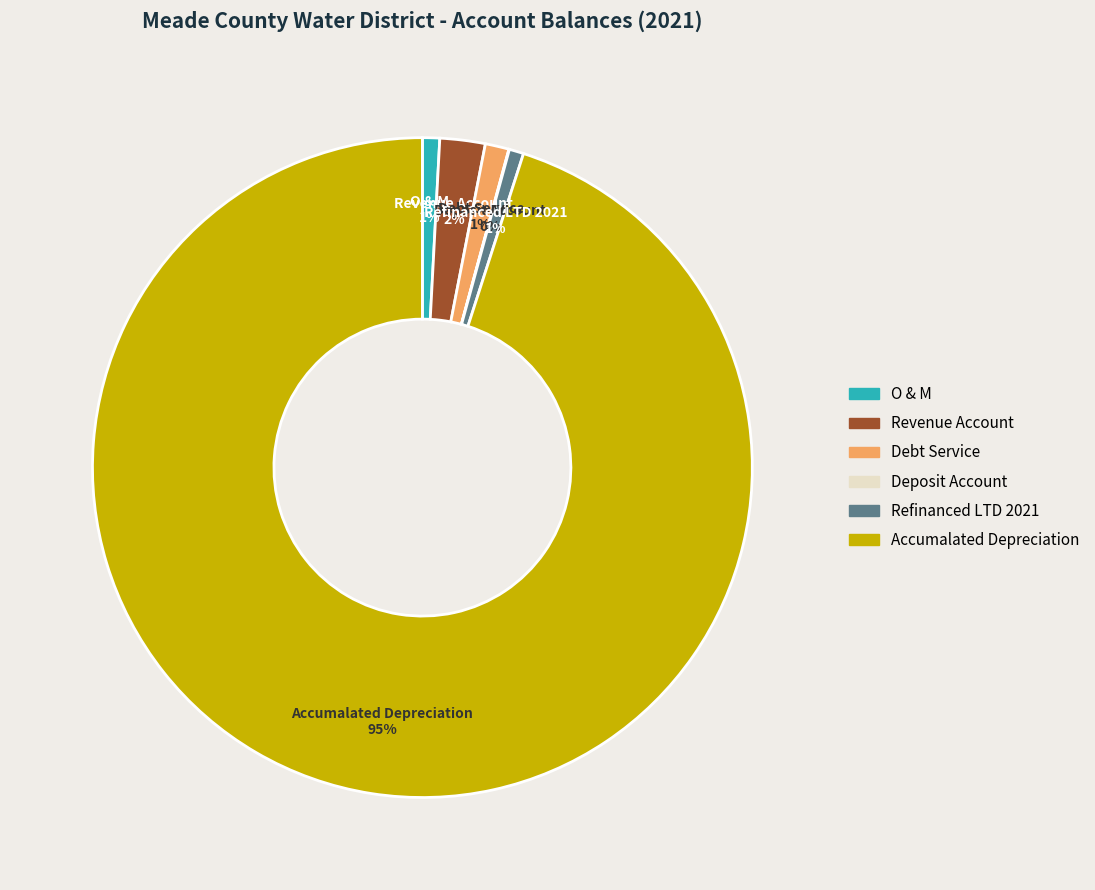

Is there a majority slice in this chart?

Yes